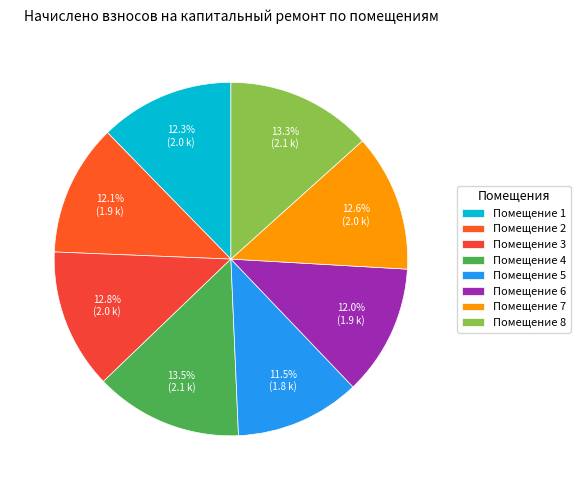

What is the smallest slice in the pie chart?

Помещение 5